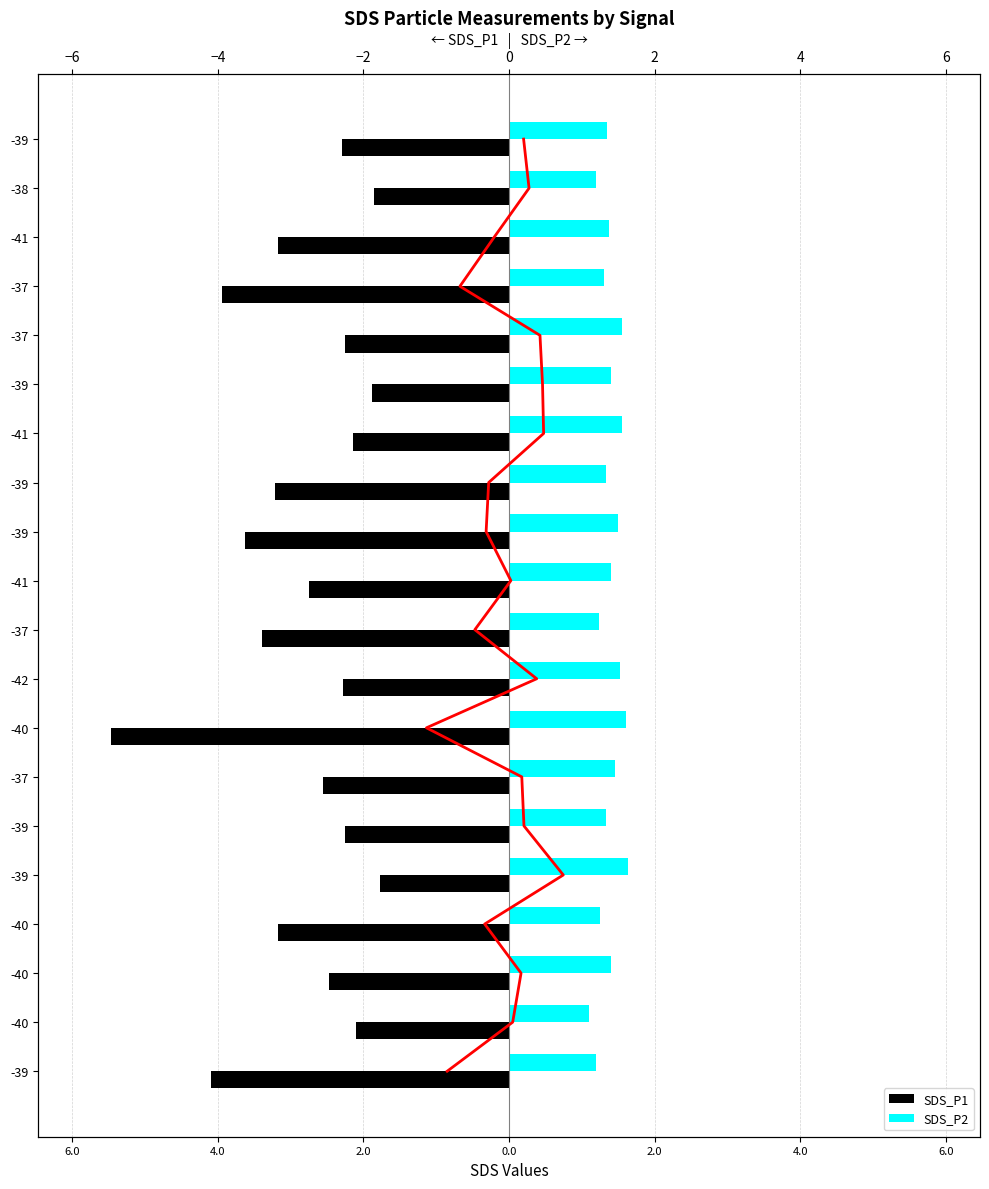

Reading left to right, list all the values displayed in this chart.

SDS_P1: -2.3	-1.9	-3.2	-4.0	-2.2	-1.9	-2.1	-3.2	-3.6	-2.8	-3.4	-2.3	-5.5	-2.5	-2.2	-1.8	-3.2	-2.5	-2.1	-4.1
SDS_P2: 1.4	1.2	1.4	1.3	1.6	1.4	1.6	1.3	1.5	1.4	1.2	1.5	1.6	1.4	1.3	1.6	1.2	1.4	1.1	1.2